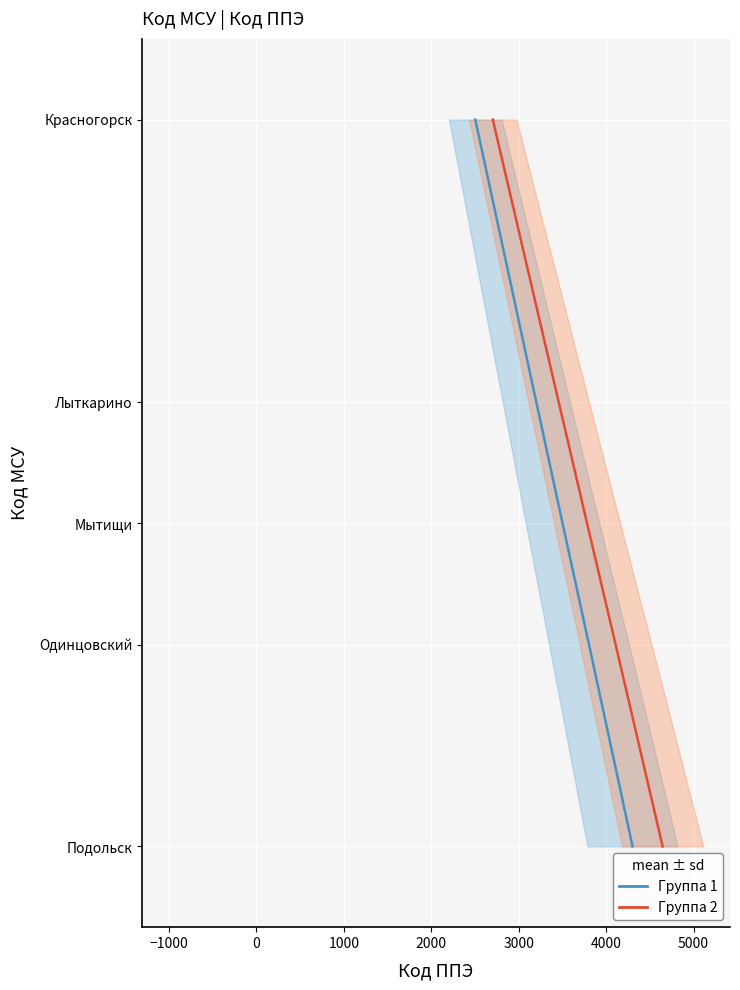

True or false: Код ППЭ (группа 1) has more than 0 interior local peaks.

False